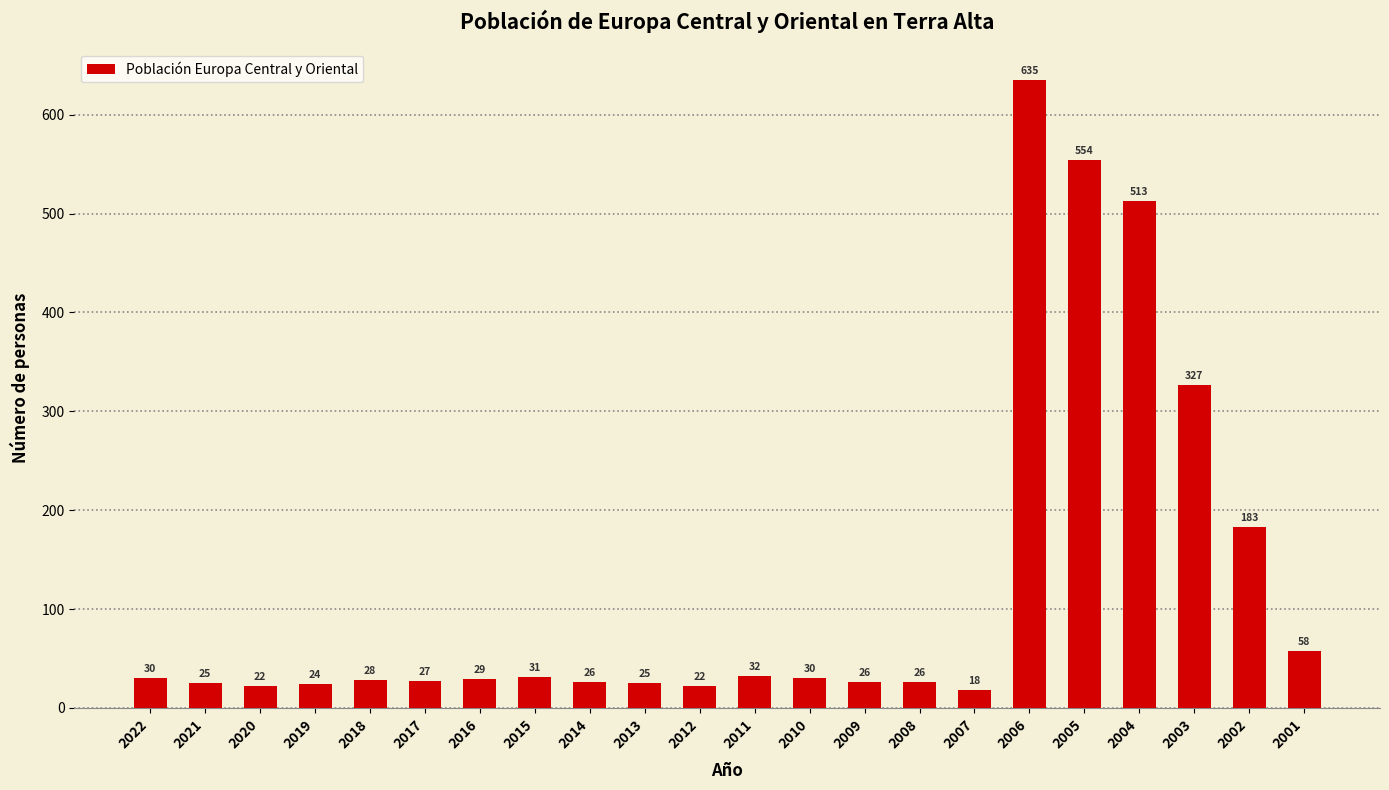

What is the value of the 2nd bar from the left?

25